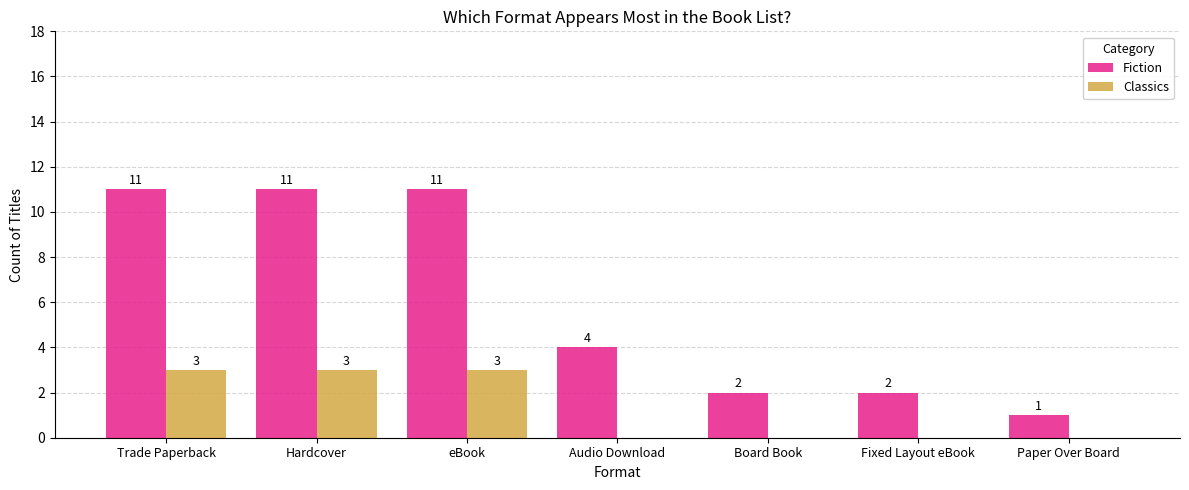

What is the sum of all Classics values?

9